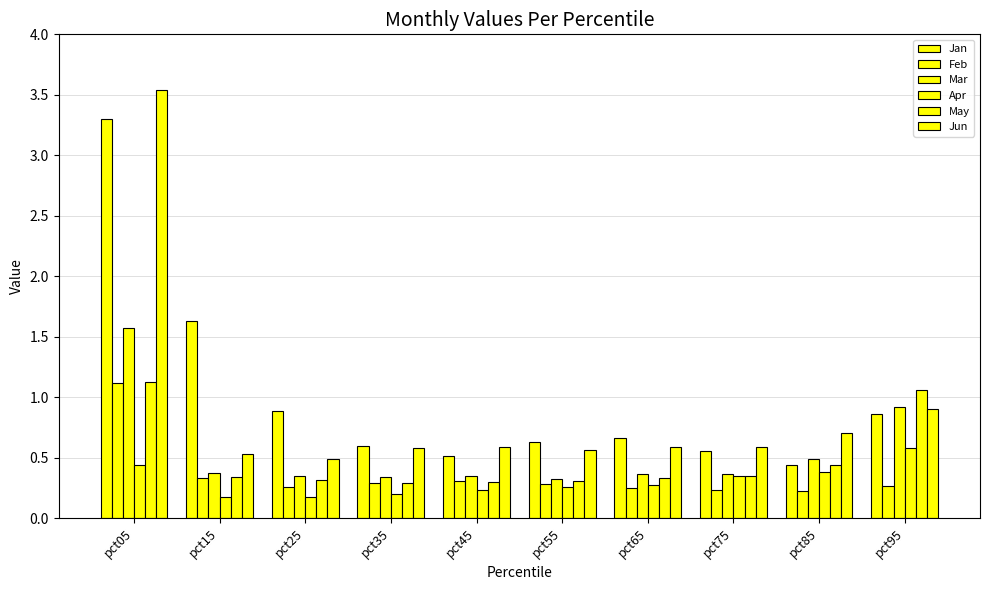

How many data points does each series have?

10